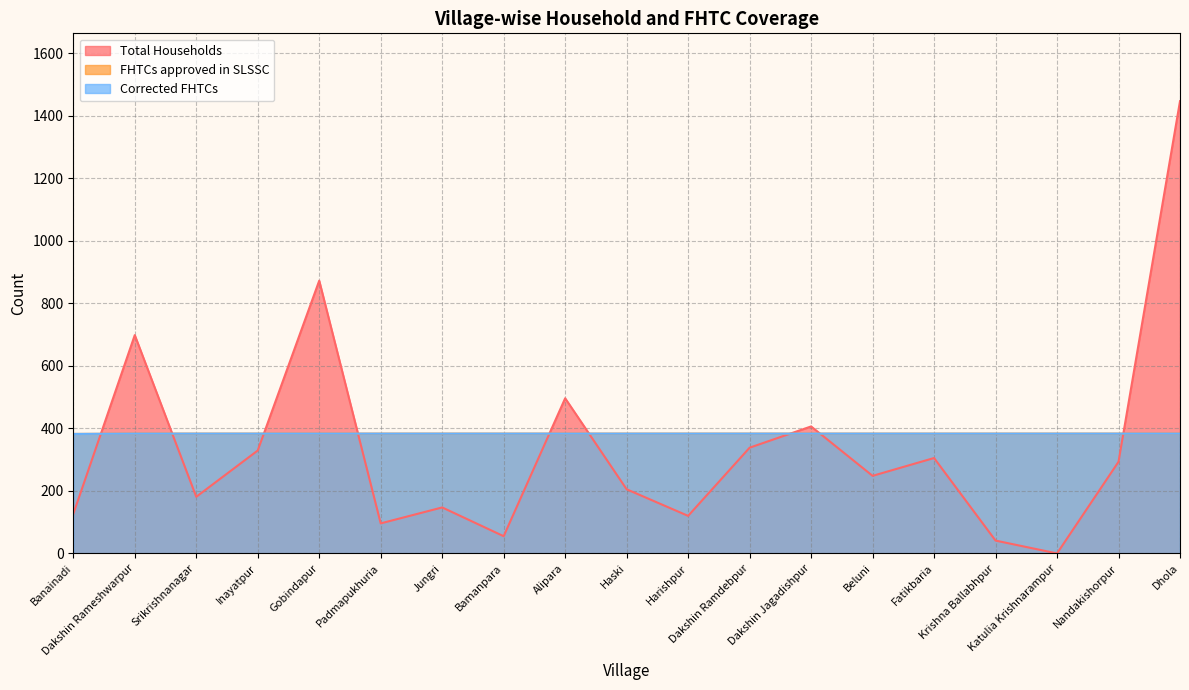

Rank the series by their maximum value, from highest to lowest.

Total Households, FHTCs approved in SLSSC, Corrected FHTCs